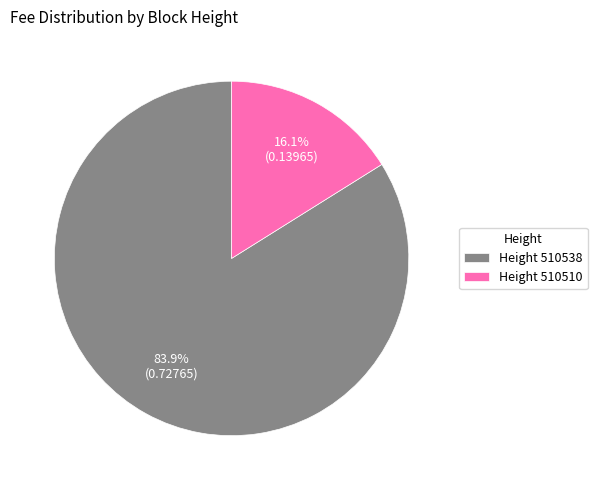

Combined, do Height 510510 and Height 510538 account for over 50%?

Yes